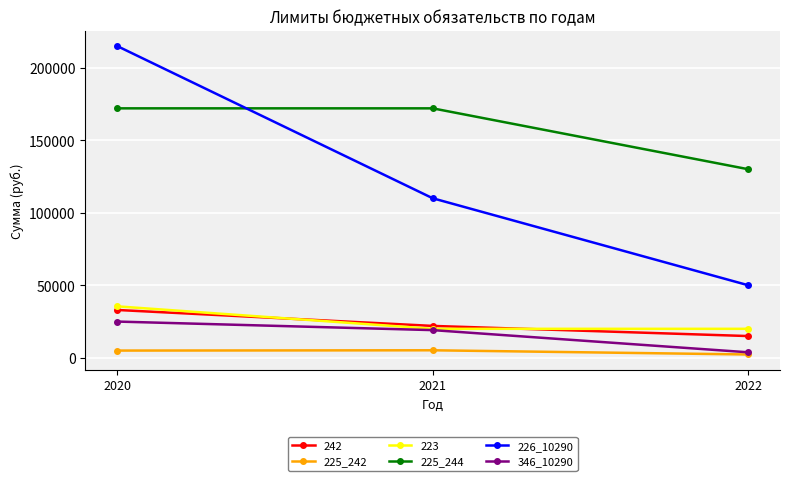

Which series has the largest total across all categories?

225_244